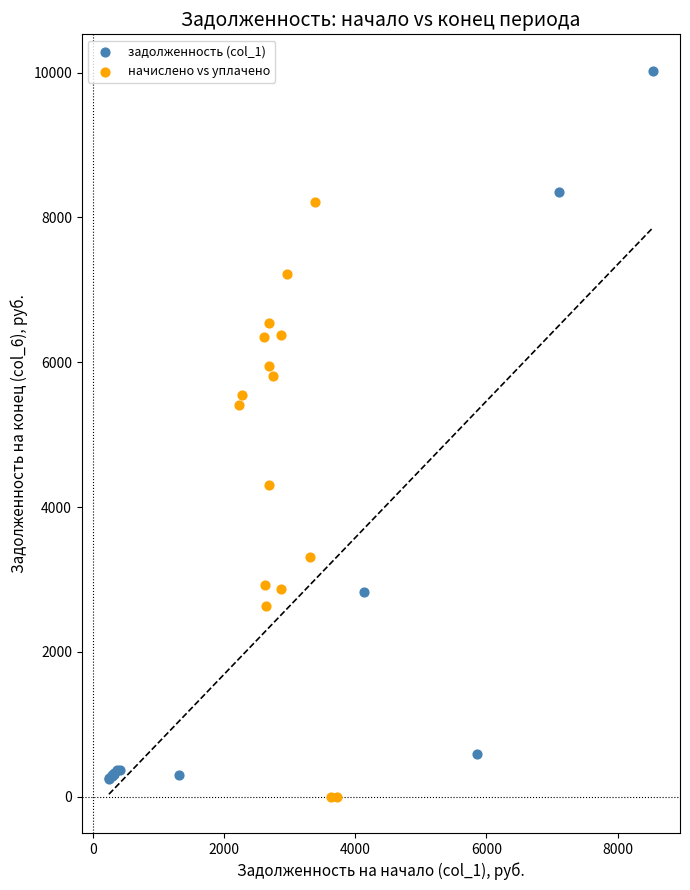

Which series has the widest spread of Y values?

задолженность (col_1)